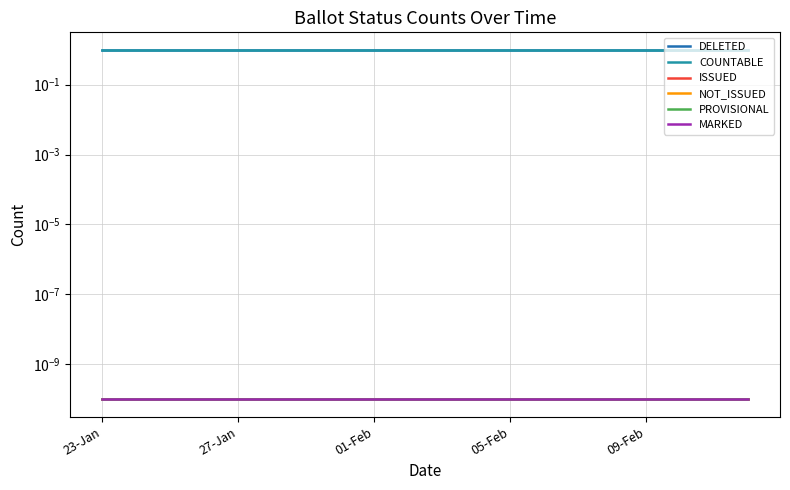

True or false: DELETED and PROVISIONAL cross at least once.

False